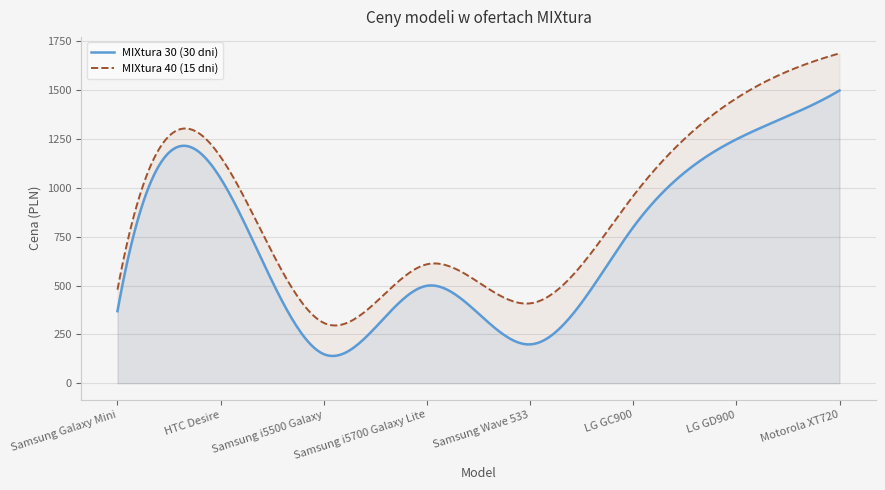

Where does the All Inclusive MIXtura 30 series first go above 669?

HTC Desire